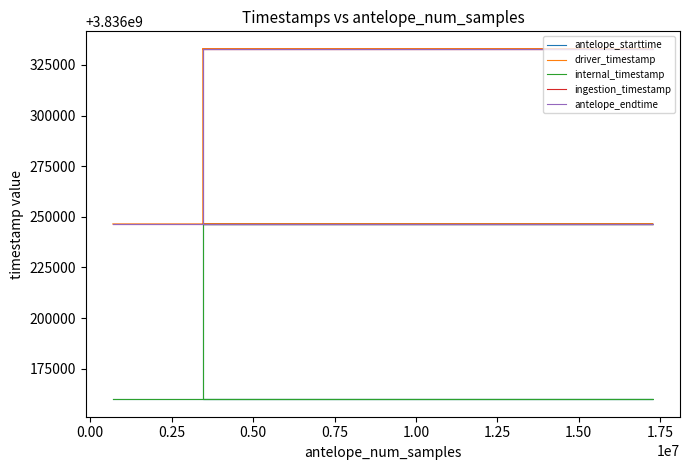

Which has a higher value, −0.25 or 1.00?

1.00